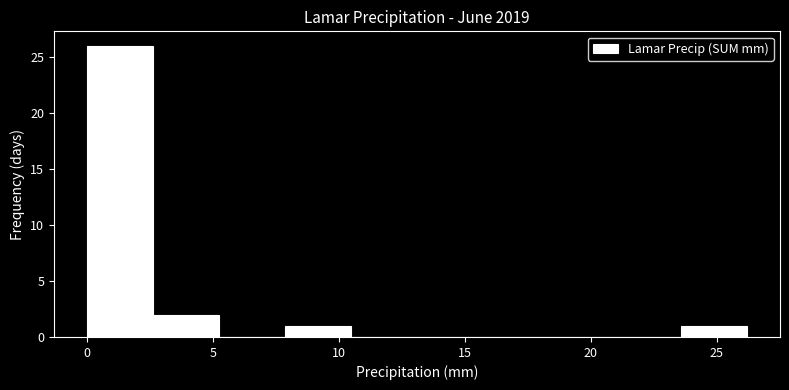

What is the height of the bar covering 23.5 to 26.0 on the x-axis? Neither the bar edges nor the heights are printed on the chart, so give them approximately, as read against the axes.

1